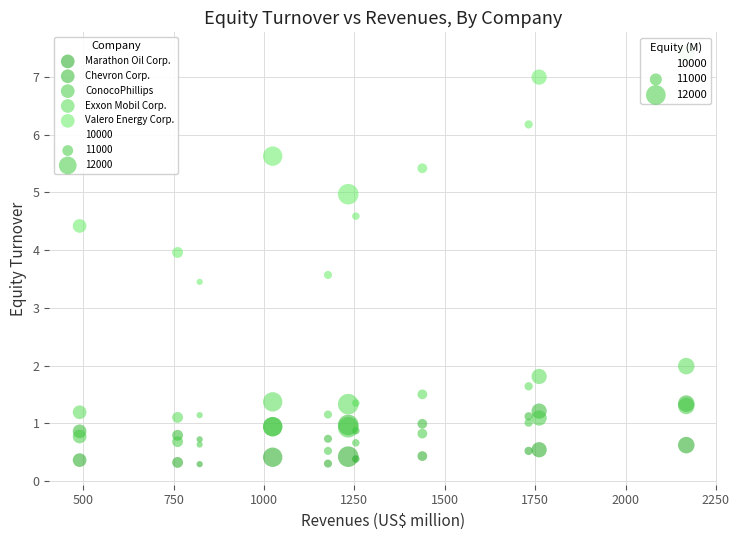

Across all series, what Y value is closest to 3?

3.5